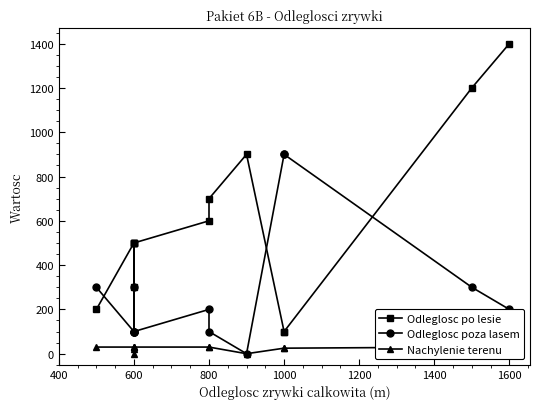

What are all the series names shown in the legend?

Odleglosc po lesie, Odleglosc poza lasem, Nachylenie terenu